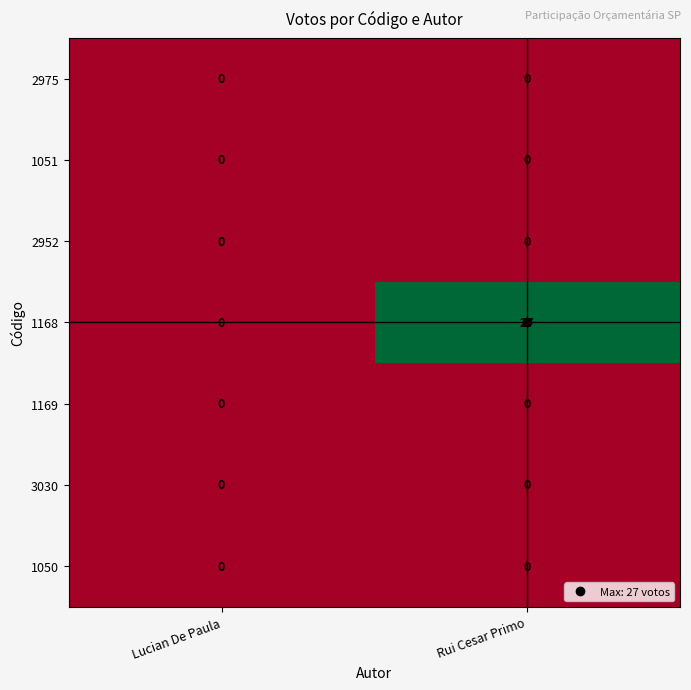

What is the greatest value displayed?

27